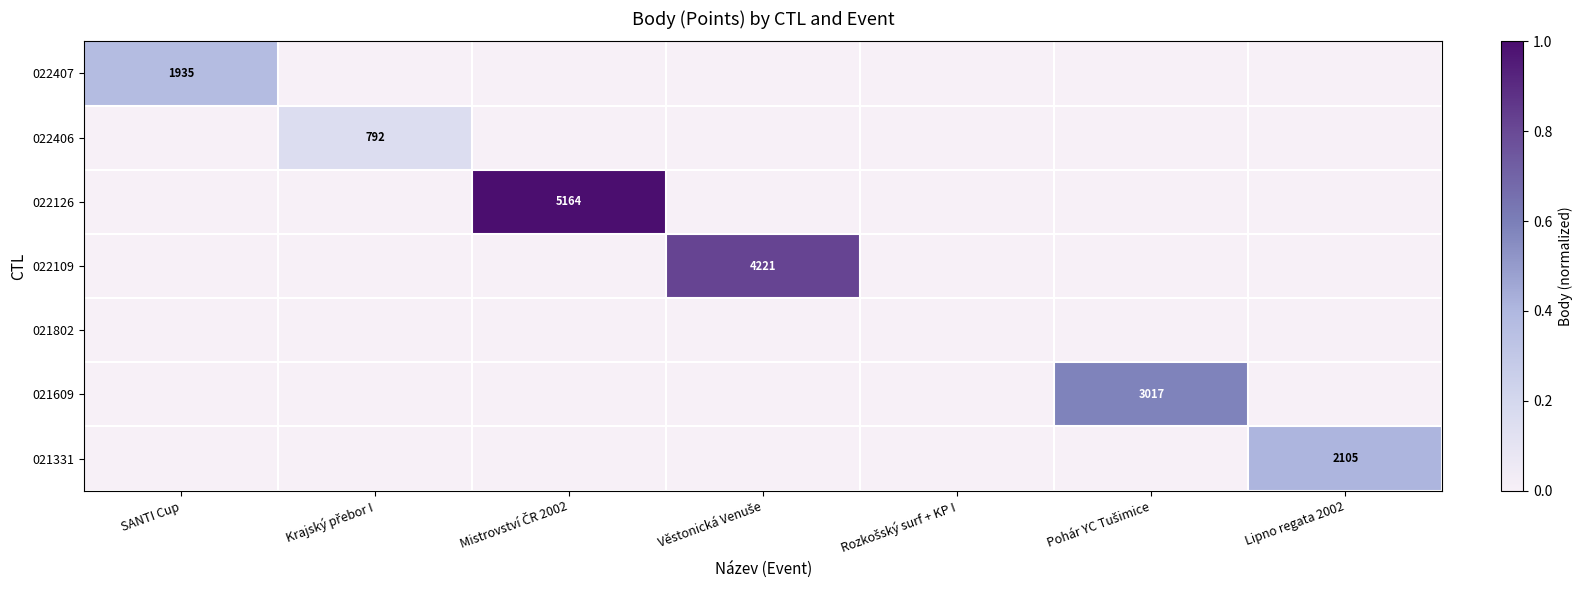

At SANTI Cup, list the series in order from largest to smallest.

022407, 022406, 022126, 022109, 021802, 021609, 021331